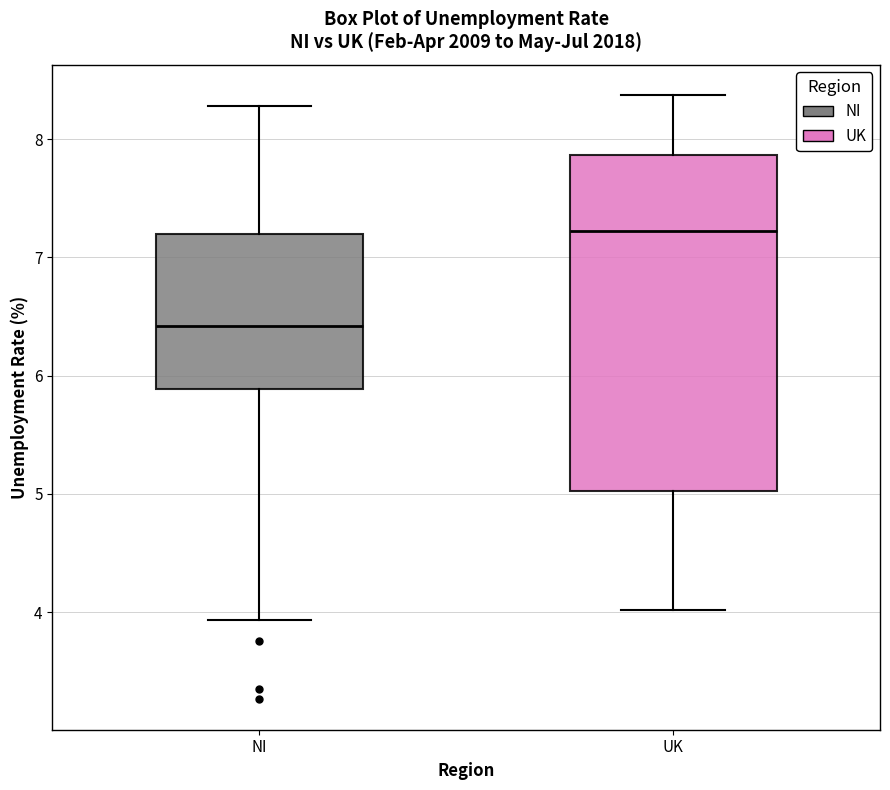

Reading left to right, transcribe this box plot: for each box, give where its median line is, the range the box spans, and where its two whiskers end, as read against the y-axis. The values are not printed on the chart, so give them approximately, as read against the axis.

NI: median 6.4, box 5.9 to 7.2, whiskers 3.9 to 8.3
UK: median 7.2, box 5.0 to 7.9, whiskers 4.0 to 8.4